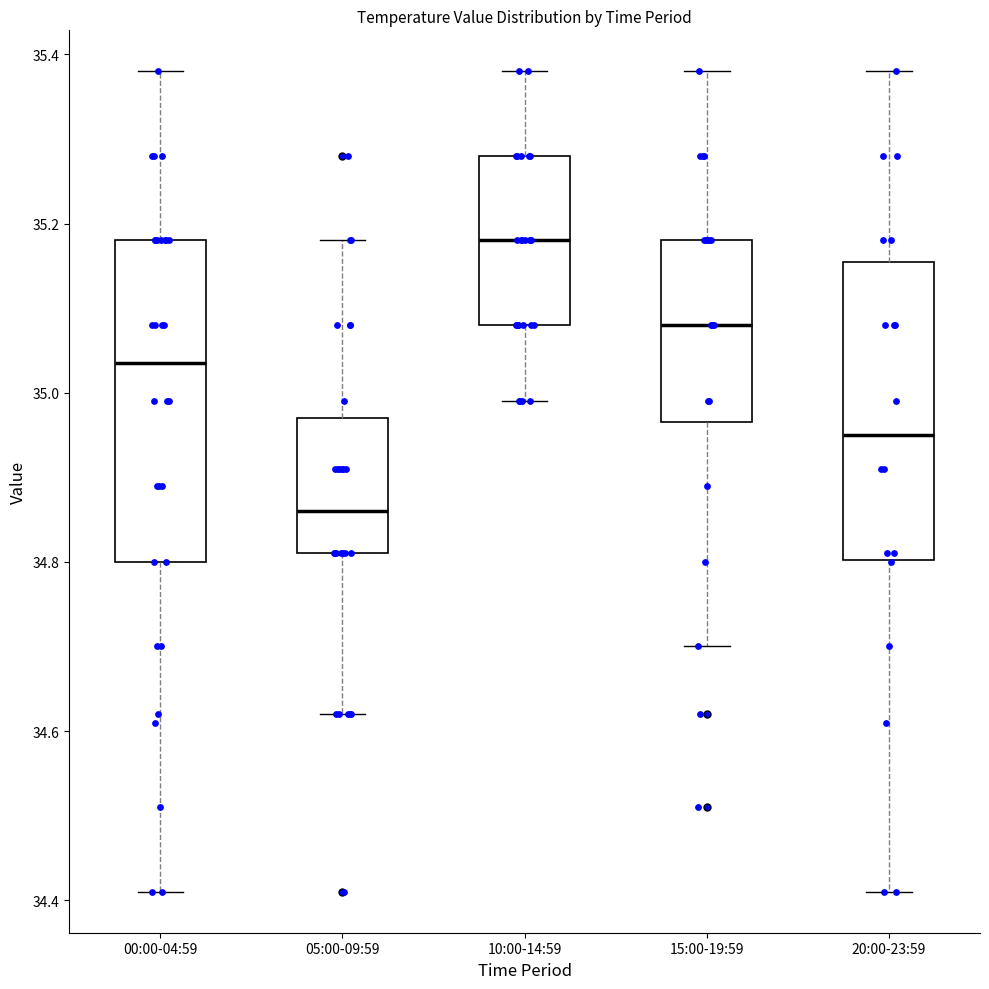

Which box has the highest median line?

10:00-14:59